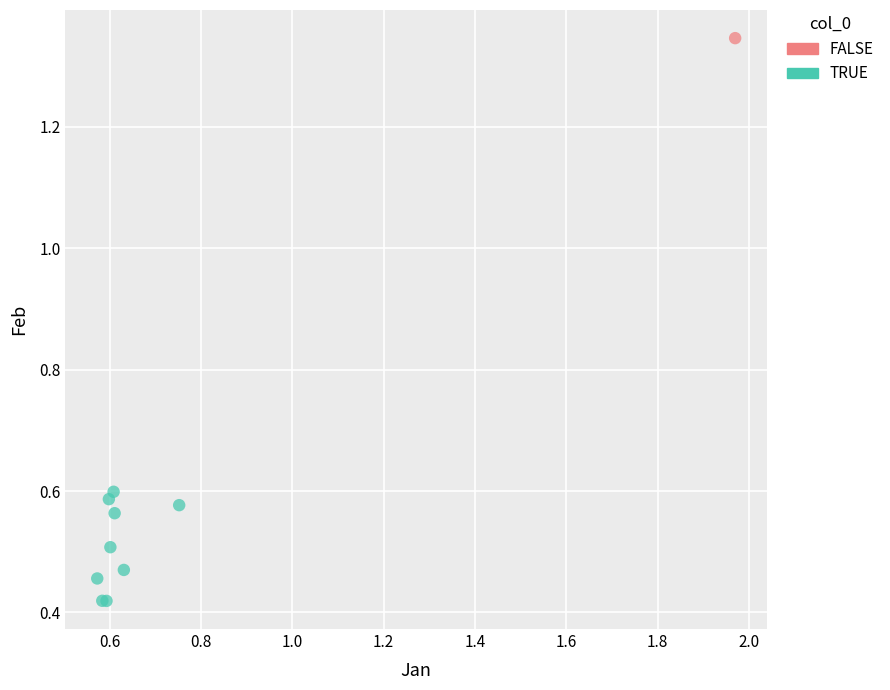

What are all the series names shown in the legend?

FALSE, TRUE